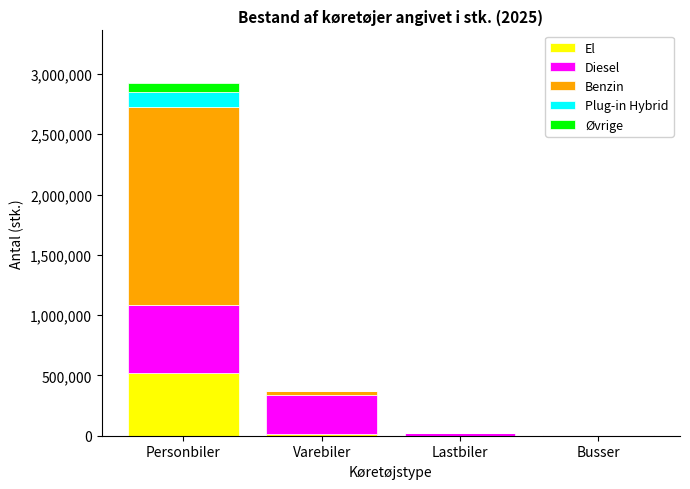

At which category is the sum across all series the highest?

Personbiler